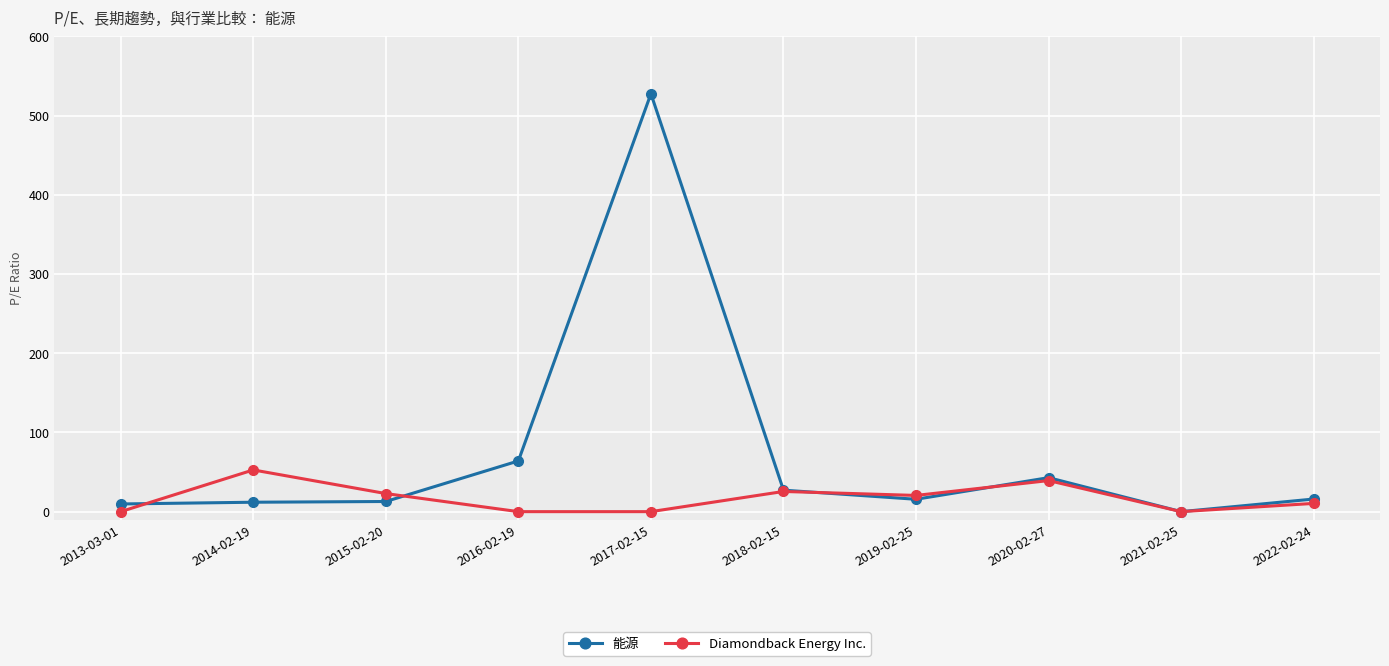

Which series has the widest spread of values?

能源